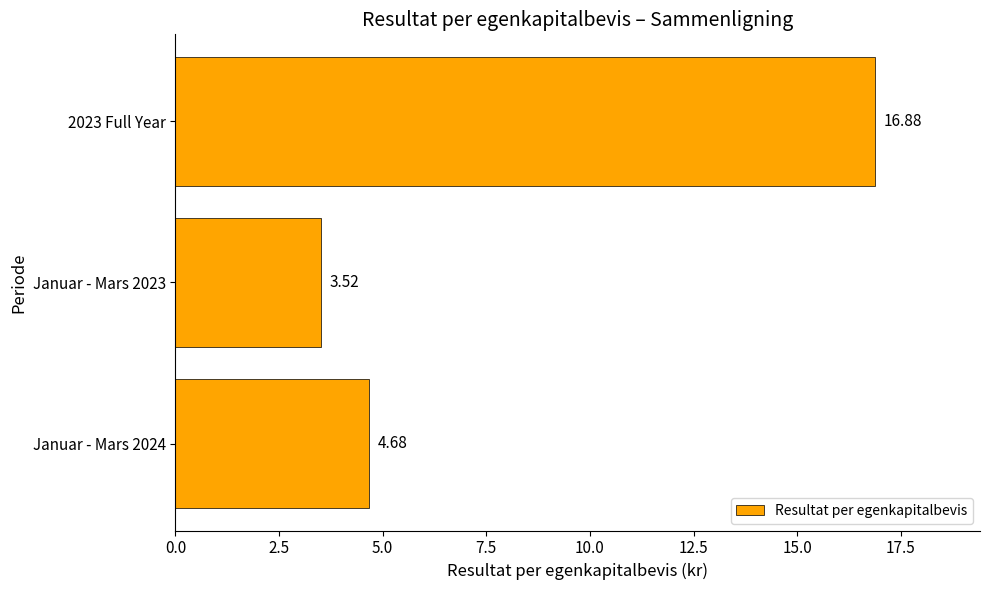

Are the bars grouped side by side (vs. stacked)?

No